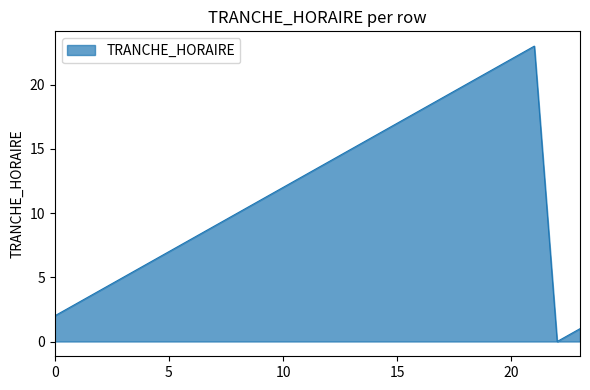

What is the maximum value shown in the chart?

23